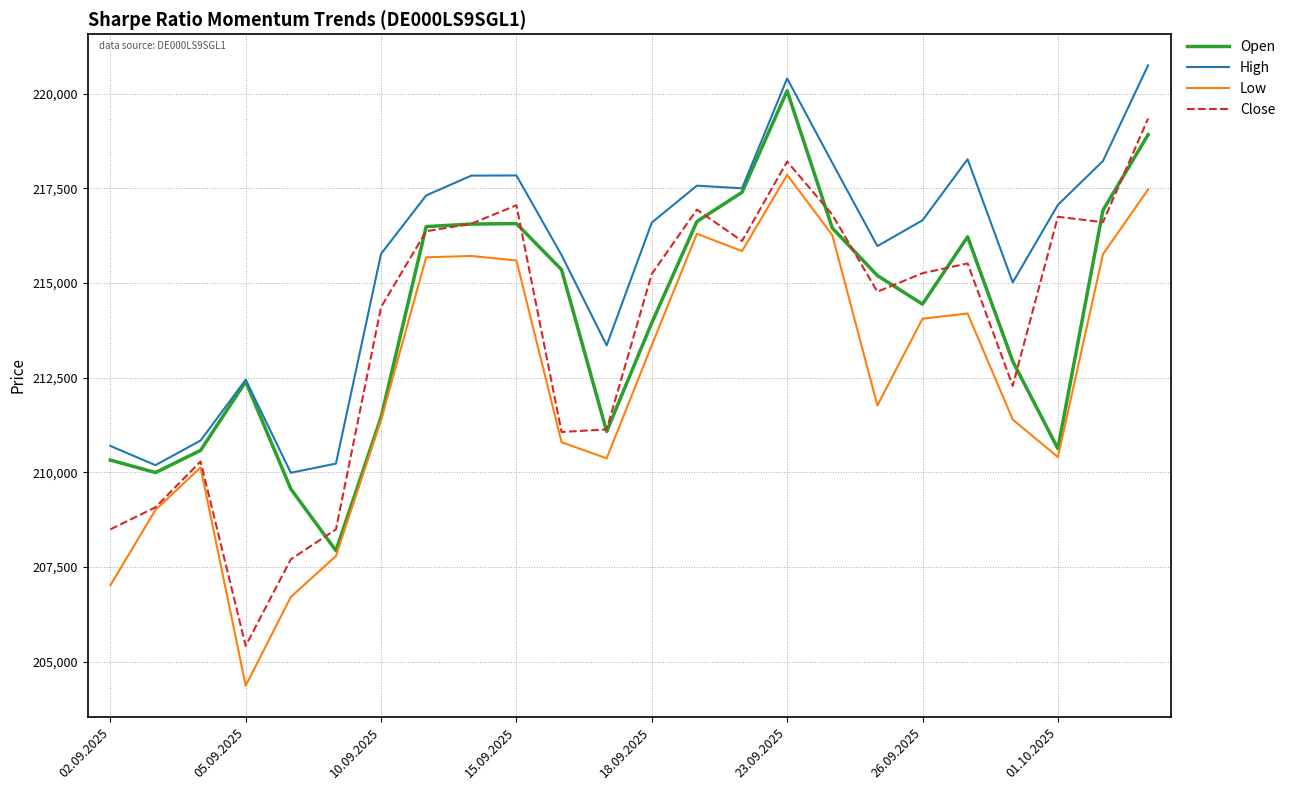

What is the highest value of the Close series?

219346